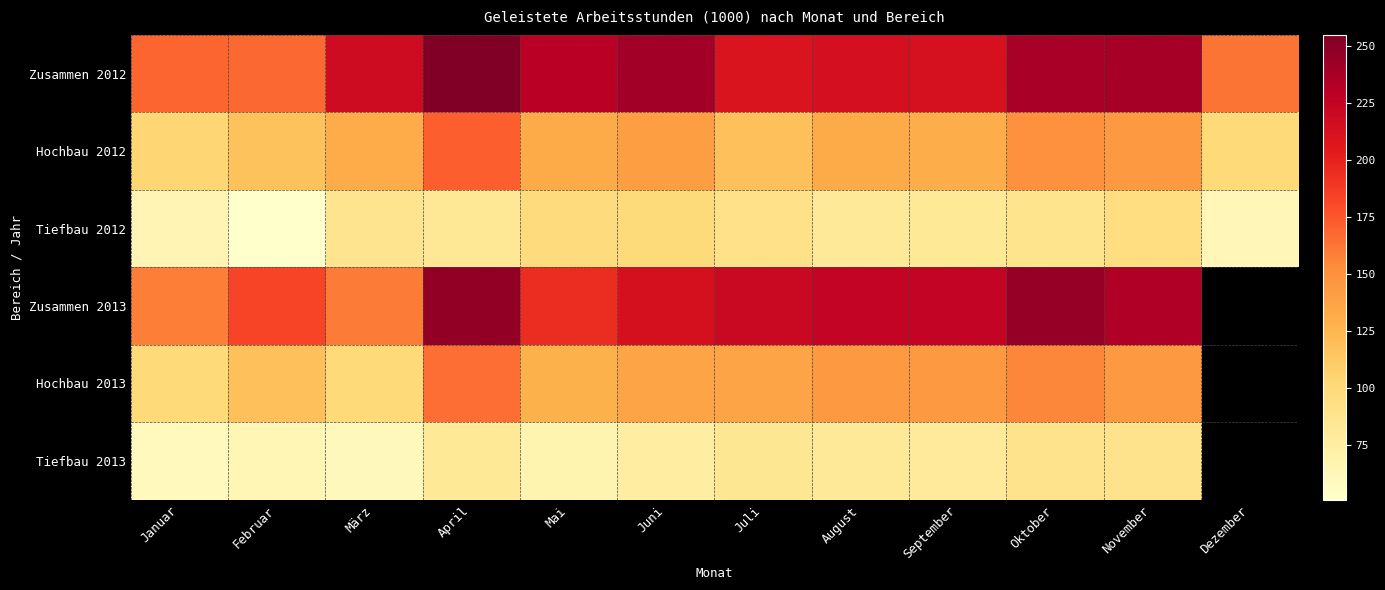

What is the total value across all series at September?

874.0